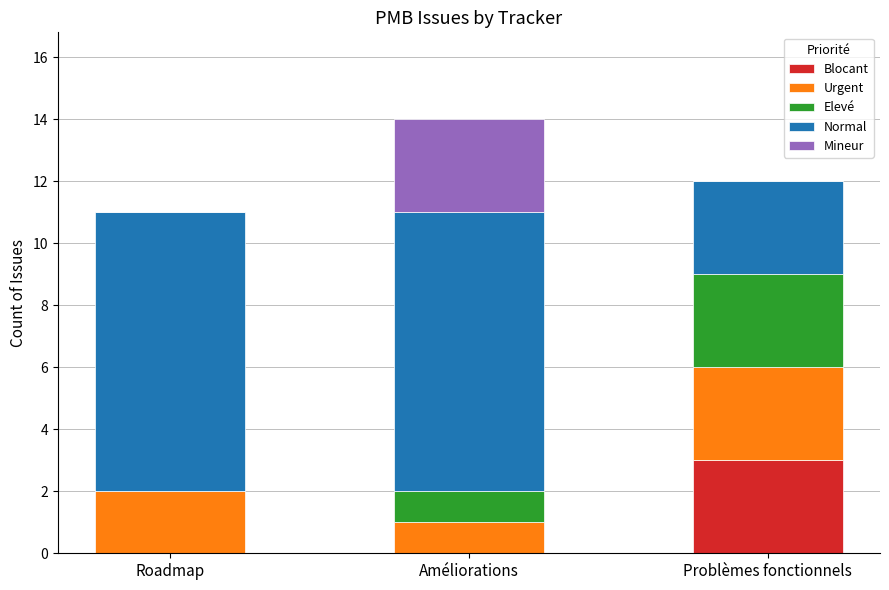

At which category is the sum across all series the highest?

Améliorations